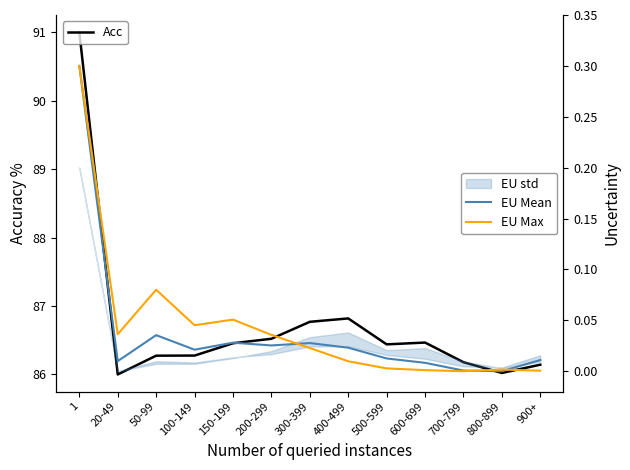

Is this an area chart (filled region under the line)?

No